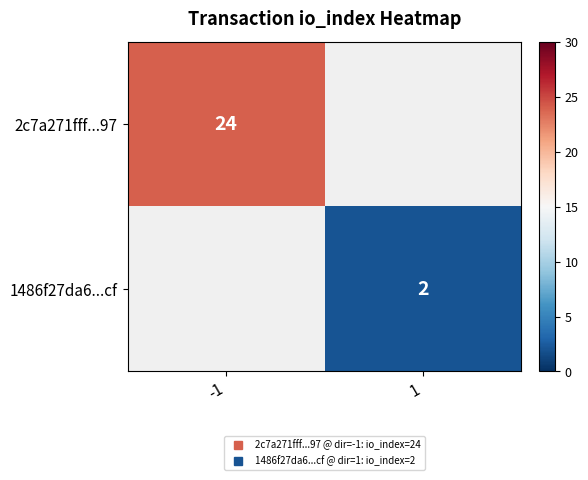

True or false: 2c7a271fff...97 has a value of 9.8 at -1.

False